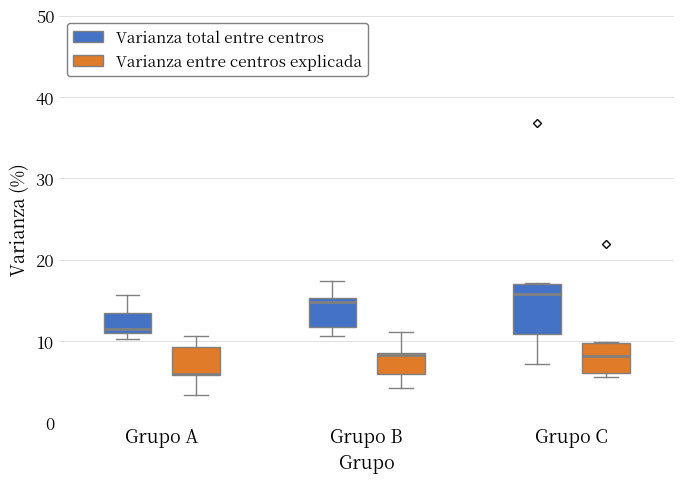

Reading left to right, read every box against the y-axis: the position of its median line, the range the box covers, and the ends of its whiskers. The values are not printed on the chart, so give them approximately, as read against the axis.

Grupo A (Varianza total entre centros): median 11 (just above the box's lower edge), box 11 to 13, whiskers 10 to 16
Grupo A (Varianza entre centros explicada): median 6 (drawn on the box's lower edge), box 6 to 9, whiskers 3 to 11
Grupo B (Varianza total entre centros): median 15 (just below the box's upper edge), box 12 to 15, whiskers 11 to 17
Grupo B (Varianza entre centros explicada): median 8, box 6 to 9, whiskers 4 to 11
Grupo C (Varianza total entre centros): median 16, box 11 to 17, whiskers 7 to 17
Grupo C (Varianza entre centros explicada): median 8, box 6 to 10, whiskers 6 (just below the box's lower edge) to 10